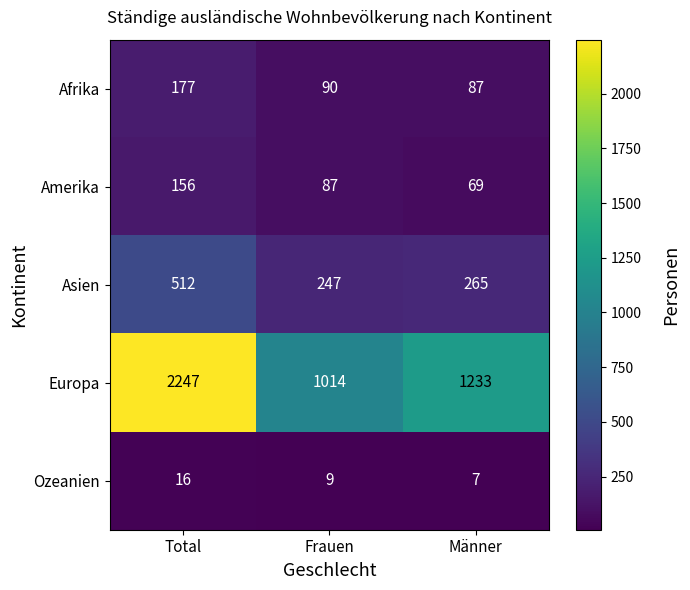

What is the sum of all Ozeanien values?

32